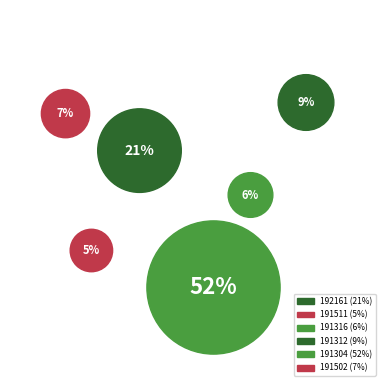

What is the total percentage of 191502 and 191511?

12.2%